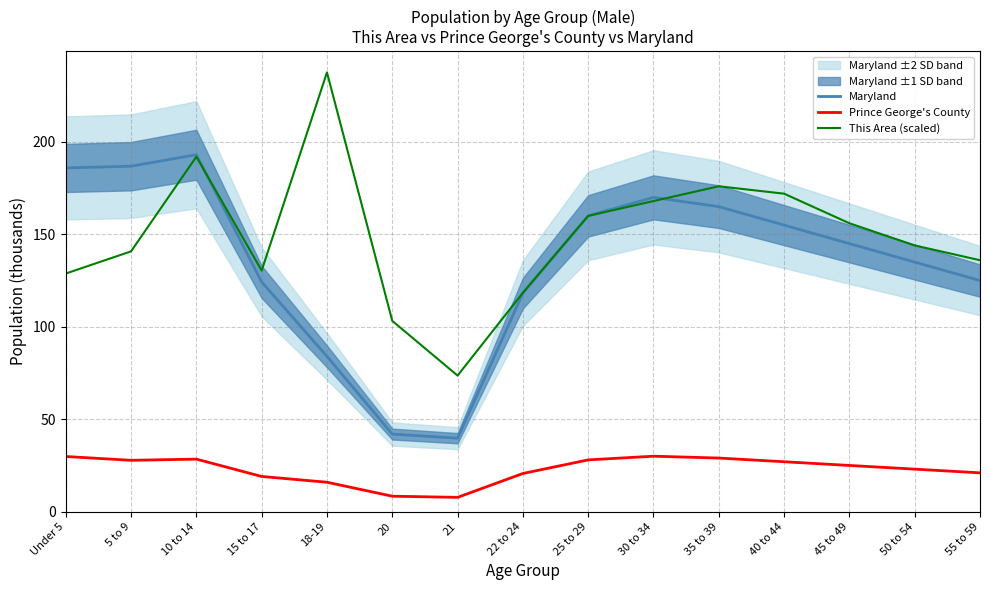

The Prince George's County series shows 13.2 at 55 to 59. True or false?

False